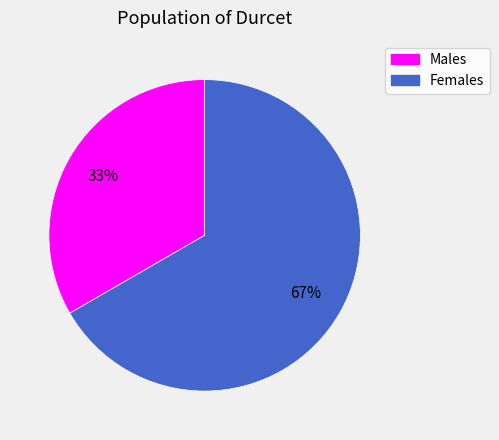

True or false: Females accounts for 67% of the total.

True